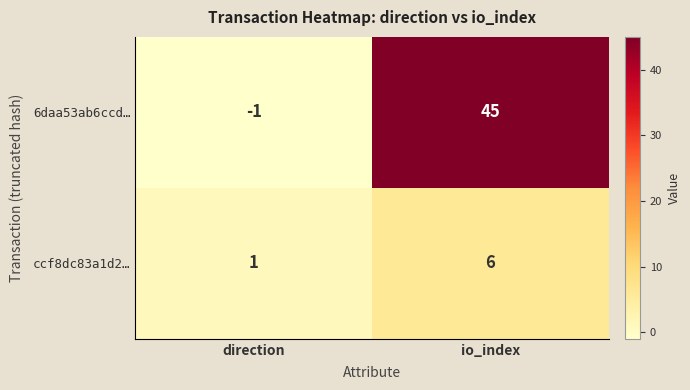

Is it true that ccf8dc83a1d2… equals 0 at direction?

False